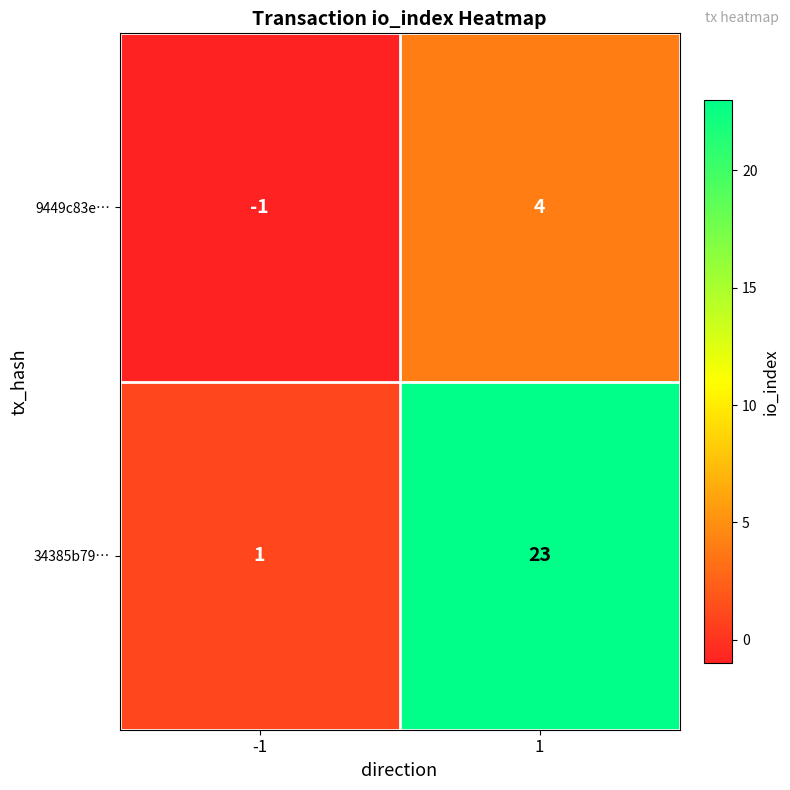

Between -1 and 1, which series saw the biggest shift?

34385b79…